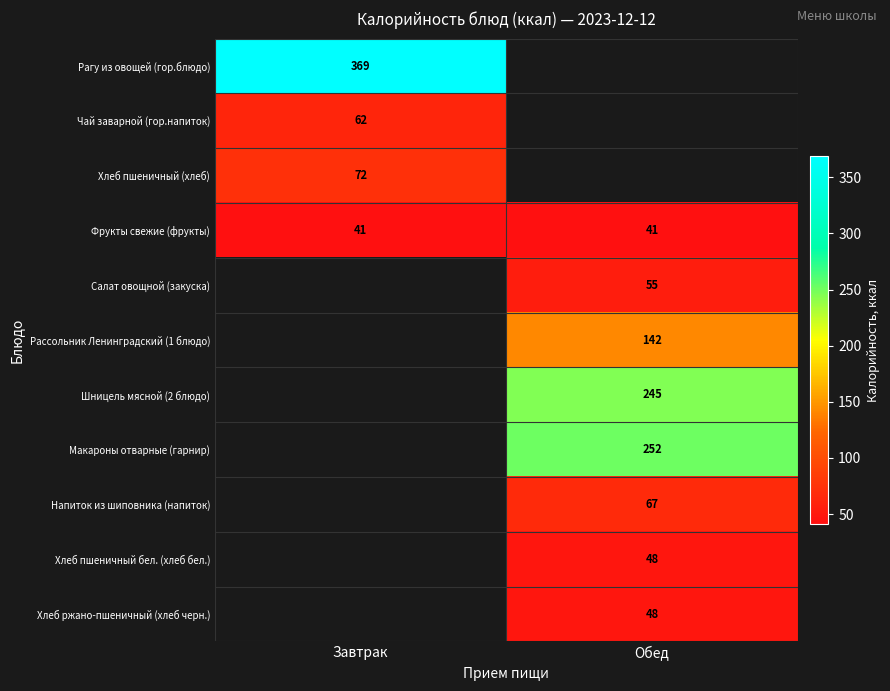

At which category does the chart reach its peak across all series?

Завтрак